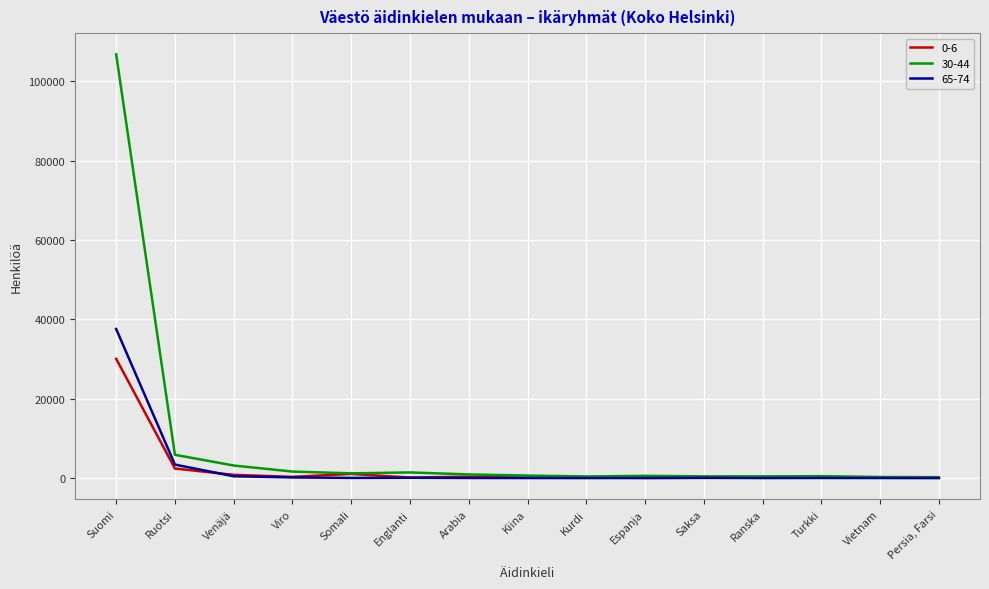

Which series has the largest range (max minus min)?

30-44